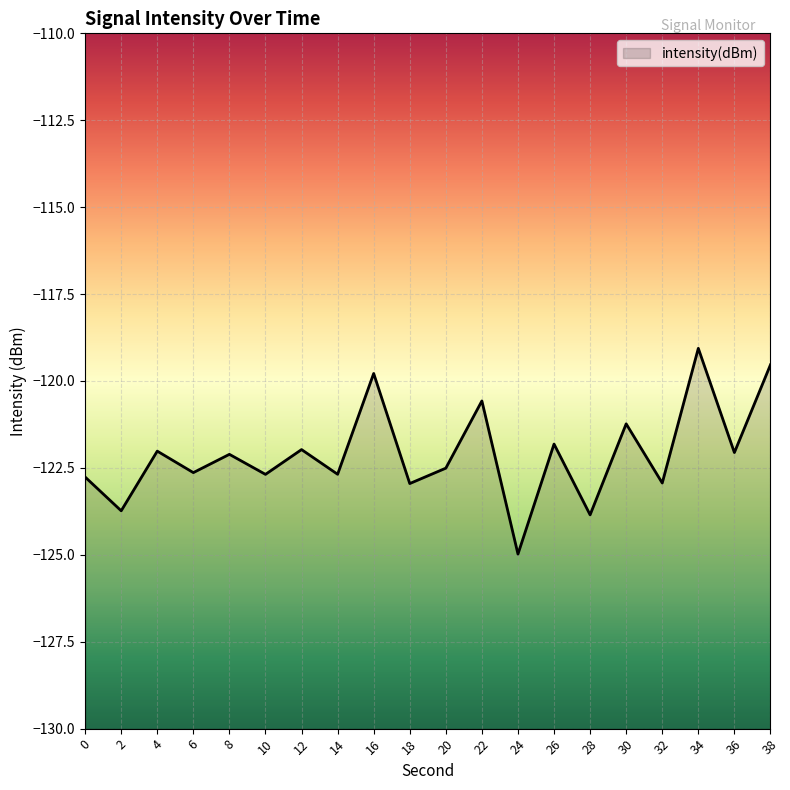

What is the change in value from 0 to 24?

-2.2